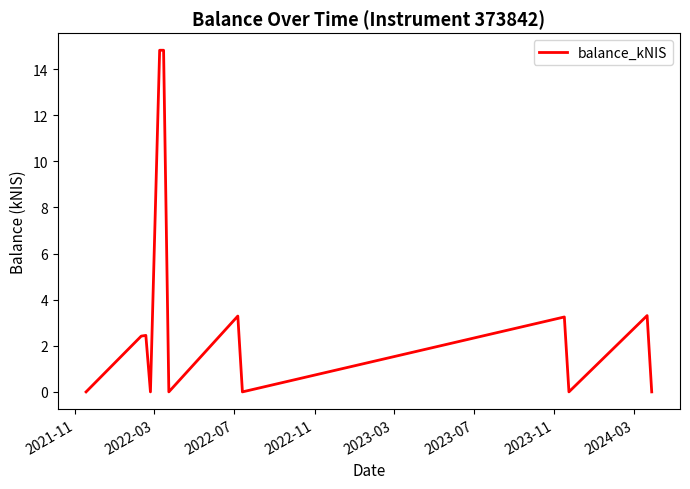

What is the difference between the maximum and minimum values?

14.8